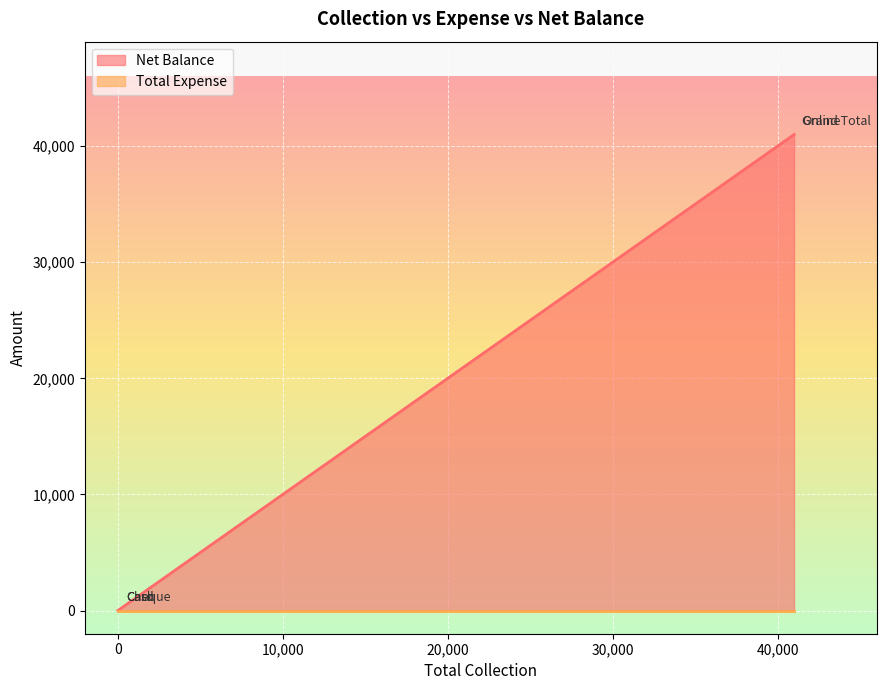

List the labels in order of value, smallest first.

Cash, Cheque, Card, Online, Grand Total